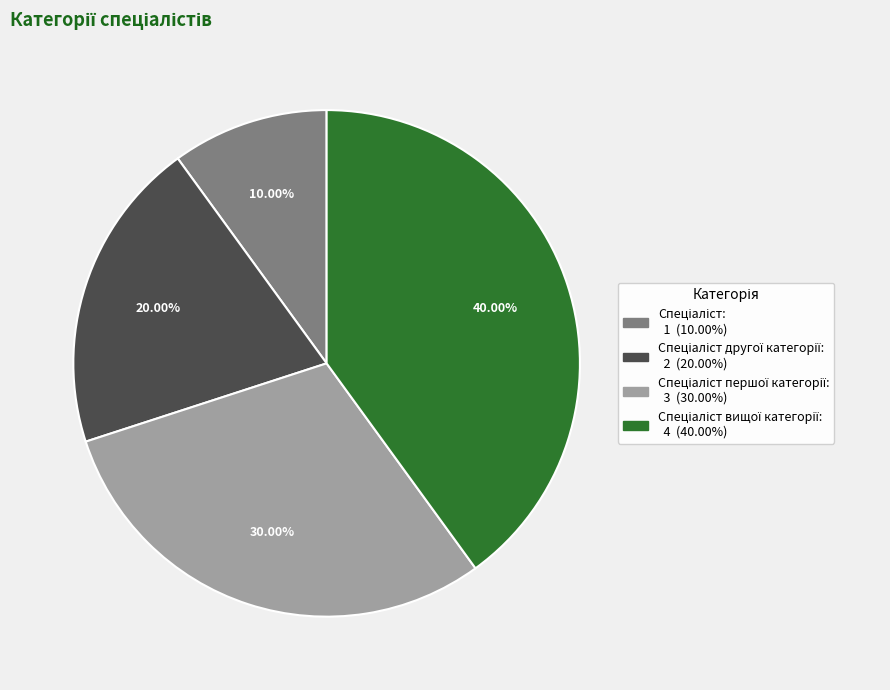

Is there a majority slice in this chart?

No